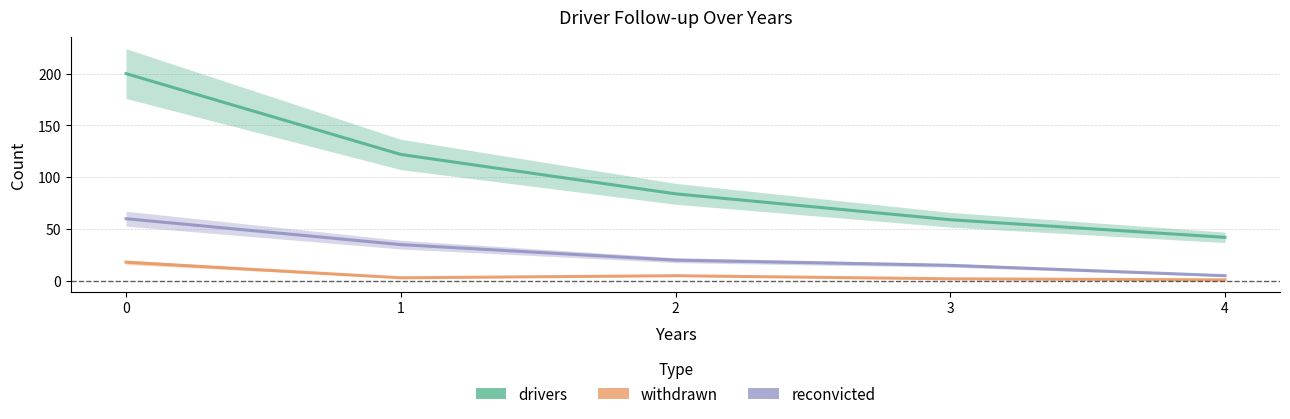

Reading left to right, transcribe all the data shown in this chart.

drivers: 0=200	1=122	2=84	3=59	4=42
withdrawn: 0=18	1=3	2=5	3=2	4=1
reconvicted: 0=60	1=35	2=20	3=15	4=5